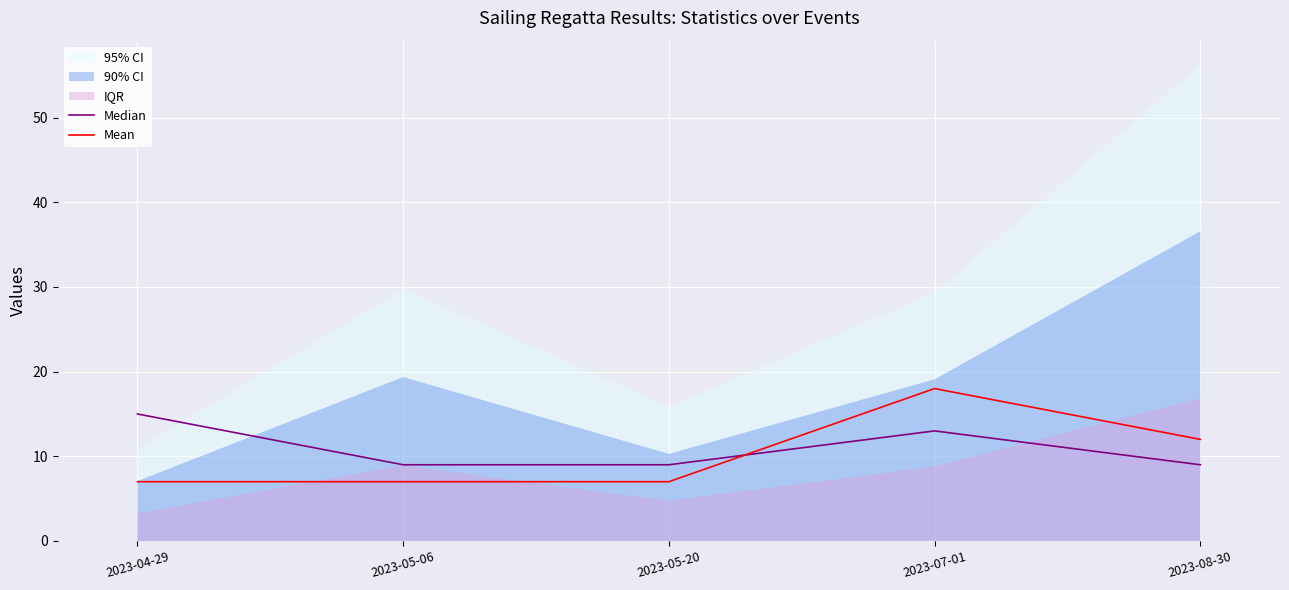

Is it true that Mean equals 6 at 2023-08-30?

False